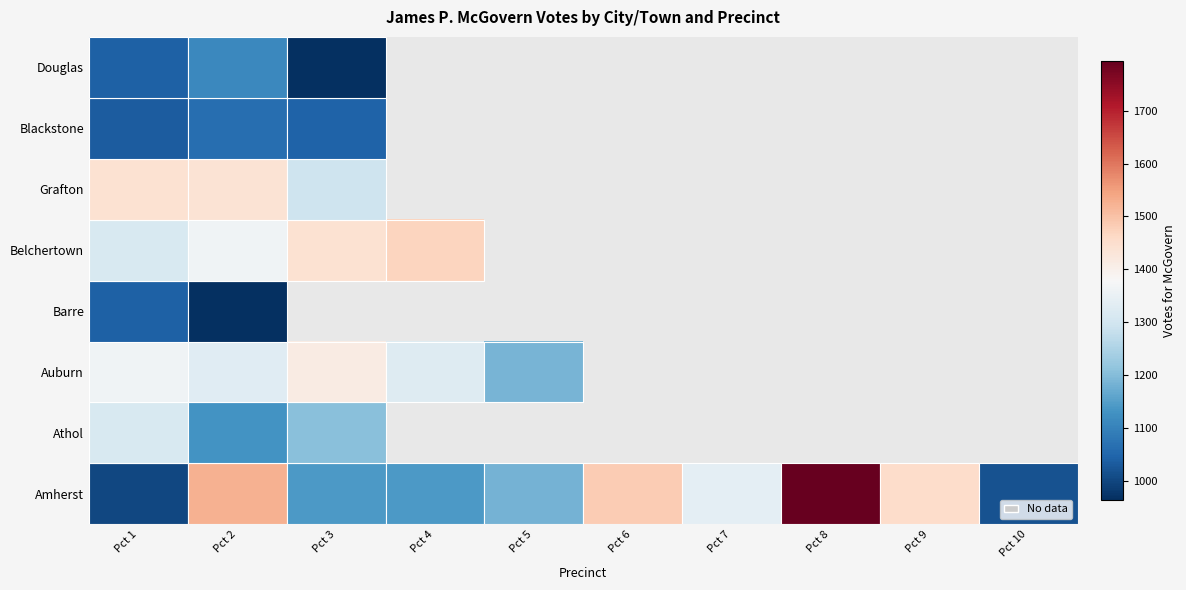

What is the total value across all series at Pct 2?

9929.0